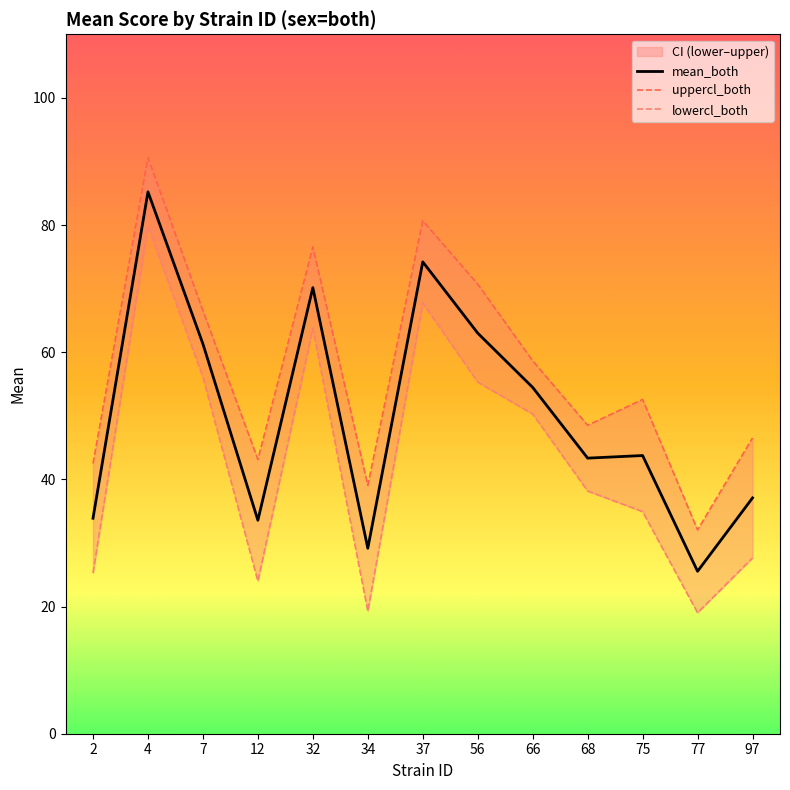

How many series are shown in this chart?

3